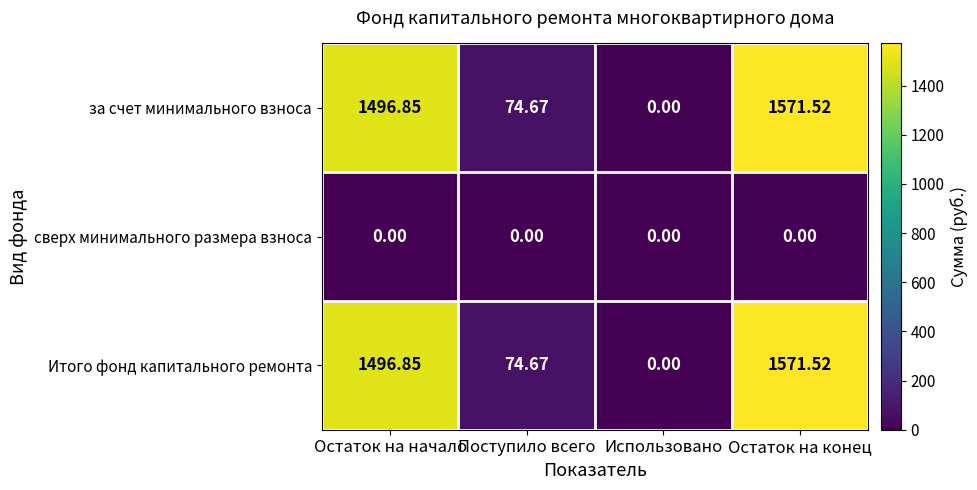

Which category has the highest value across all series?

Остаток на конец